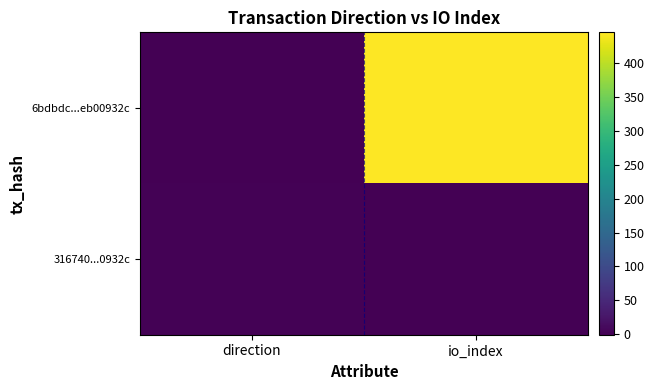

Which series has the largest total across all categories?

6bdbdc...eb00932c